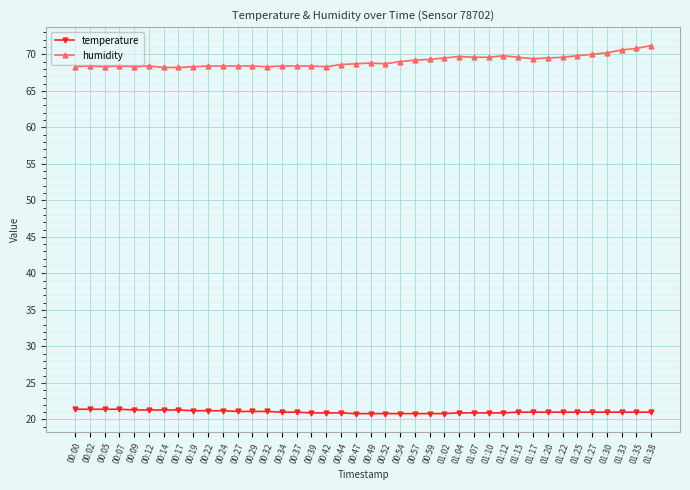

Rank the series at 00:29 from highest to lowest value.

humidity, temperature